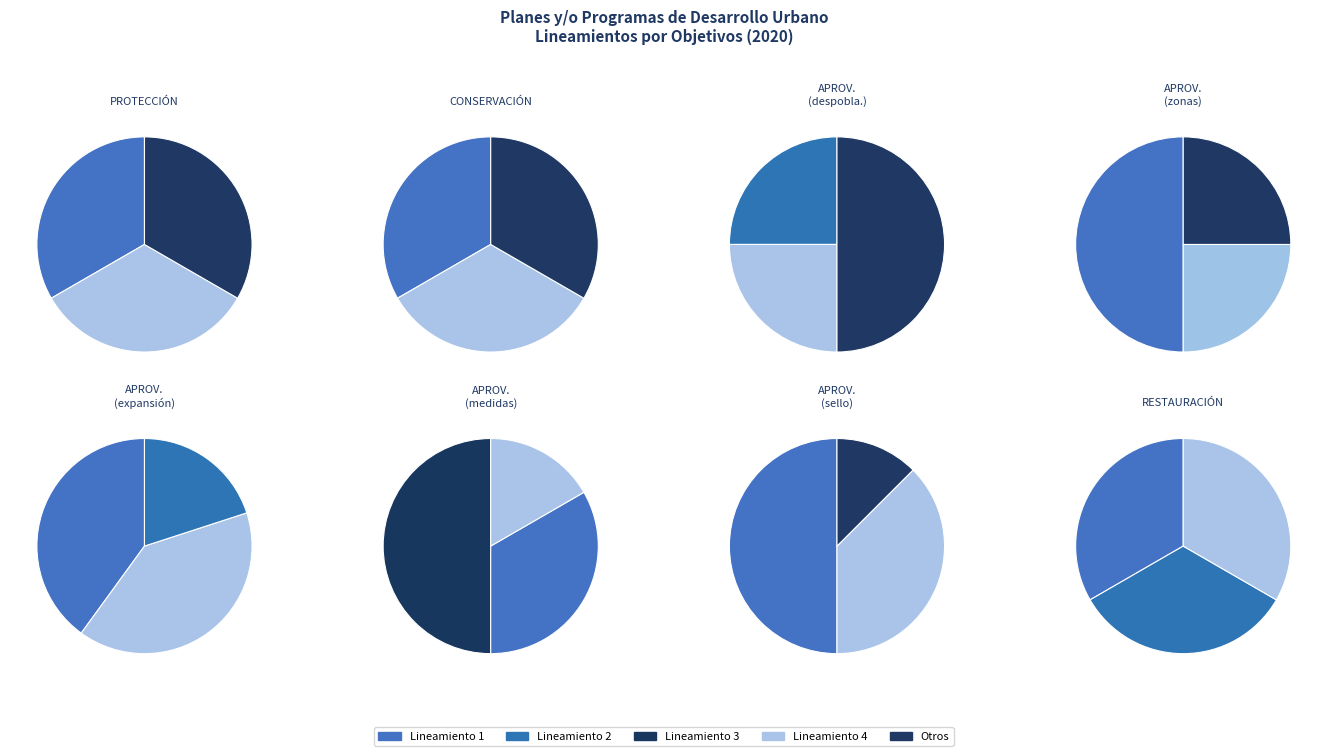

Is PROTECCIÓN the majority of the pie?

No